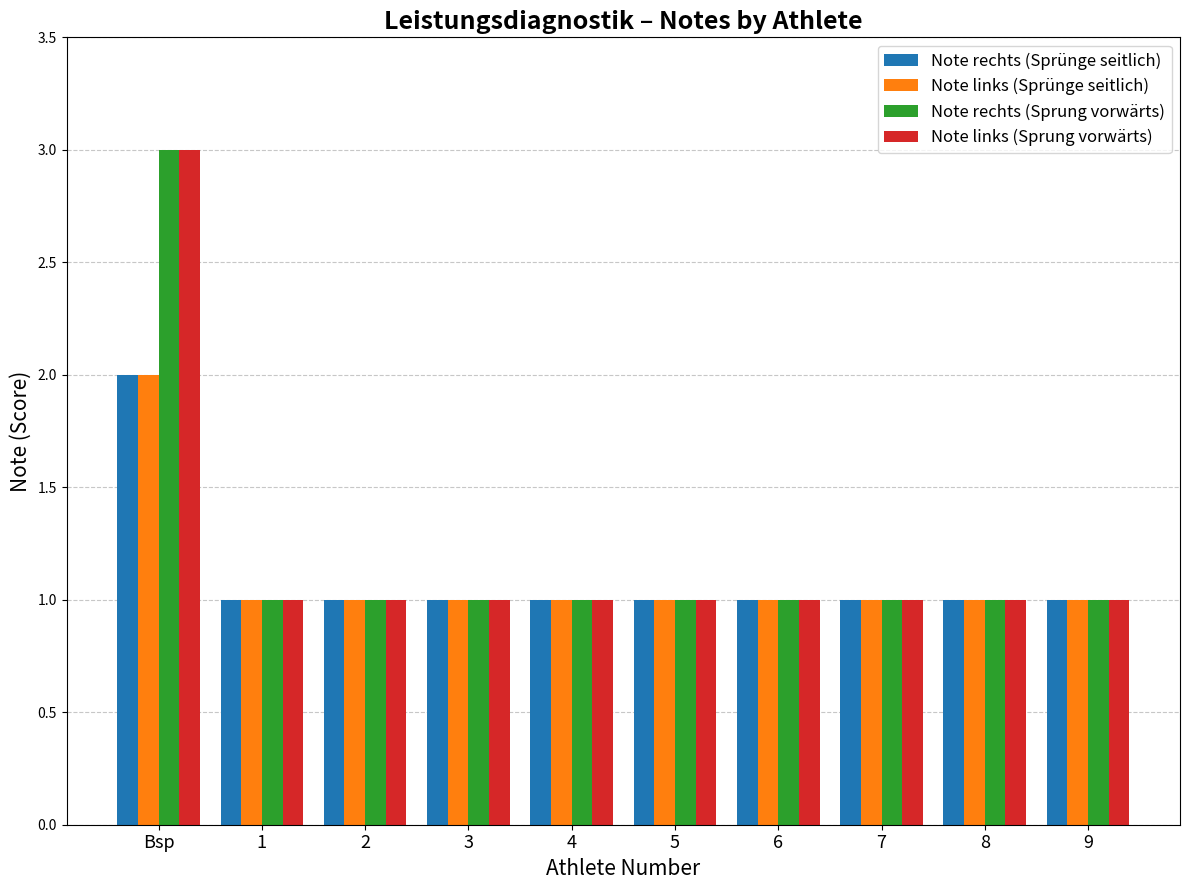

What is the label of the 7th bar from the left?

6